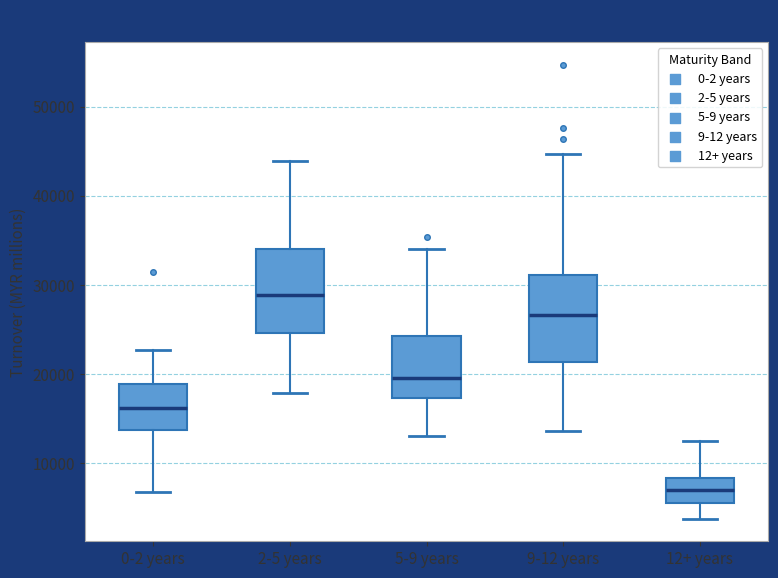

Reading left to right, read every box against the y-axis: the position of its median line, the range the box covers, and the ends of its whiskers. The values are not printed on the chart, so give them approximately, as read against the axis.

0-2 years: median 16000, box 14000 to 19000, whiskers 7000 to 23000
2-5 years: median 29000, box 25000 to 34000, whiskers 18000 to 44000
5-9 years: median 20000, box 17000 to 24000, whiskers 13000 to 34000
9-12 years: median 27000, box 21000 to 31000, whiskers 14000 to 45000
12+ years: median 7000, box 5000 to 8000, whiskers 4000 to 12000